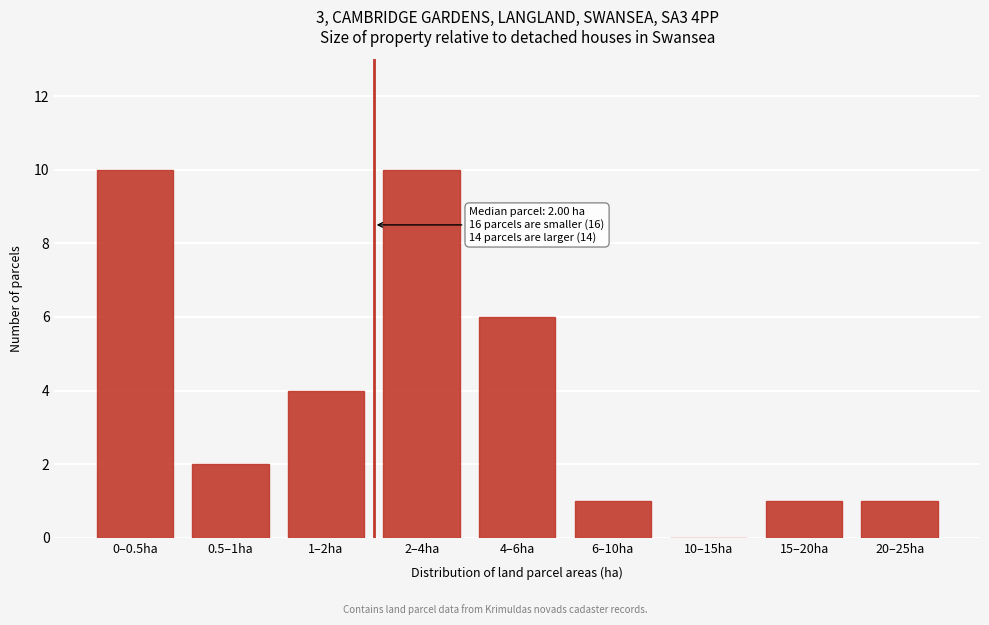

Reading left to right, list all the values displayed in this chart.

0–0.5ha=10	0.5–1ha=2	1–2ha=4	2–4ha=10	4–6ha=6	6–10ha=1	10–15ha=0	15–20ha=1	20–25ha=1